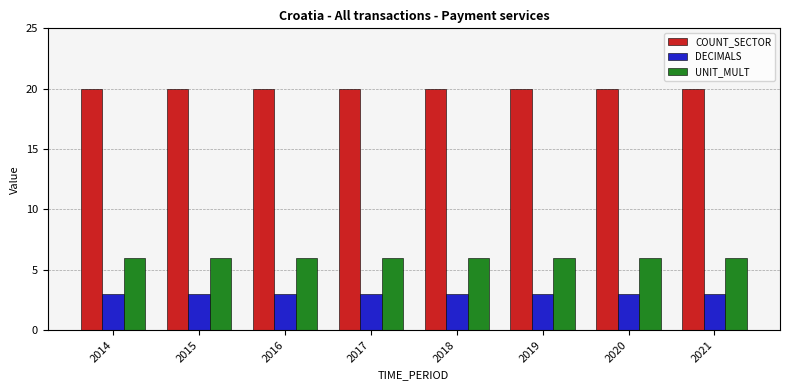

Count the number of categories in the chart.

8